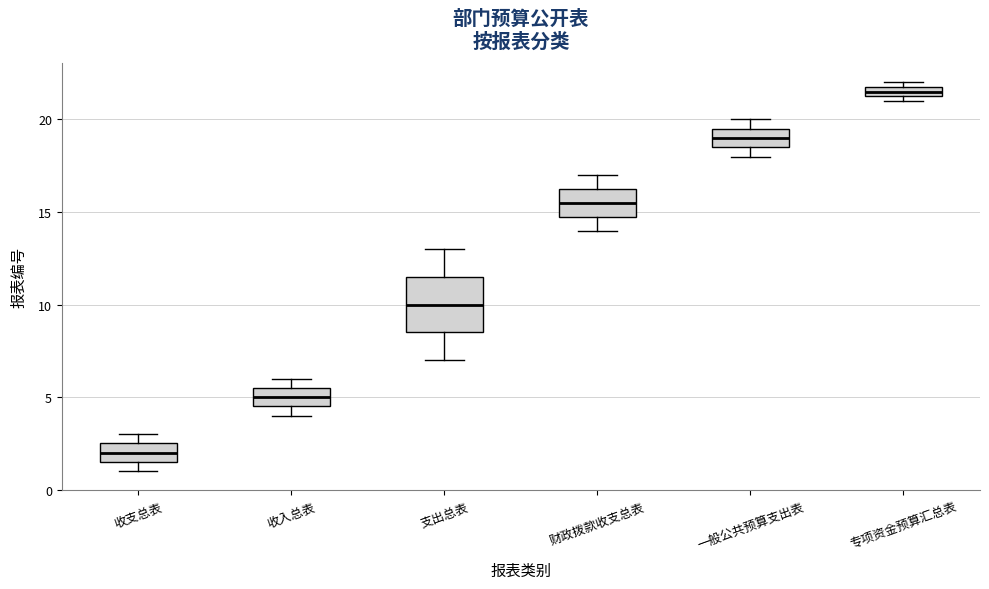

Where does the median line of the box for 财政拨款收支总表 sit on the y-axis? The values are not printed on the chart, so give them approximately, as read against the axis.

15.5